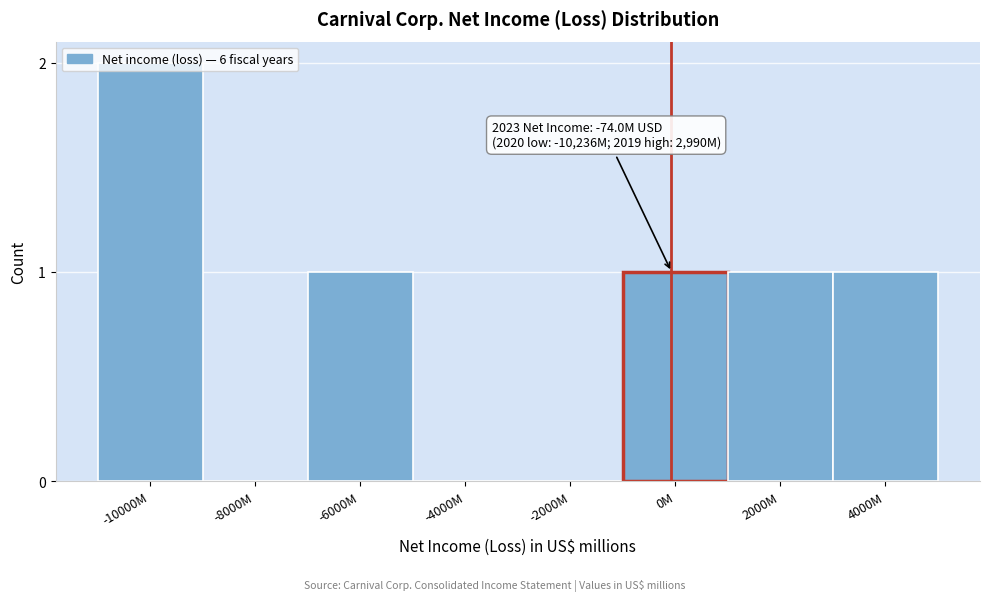

What is the change in value from -4000M to 2000M?

+1